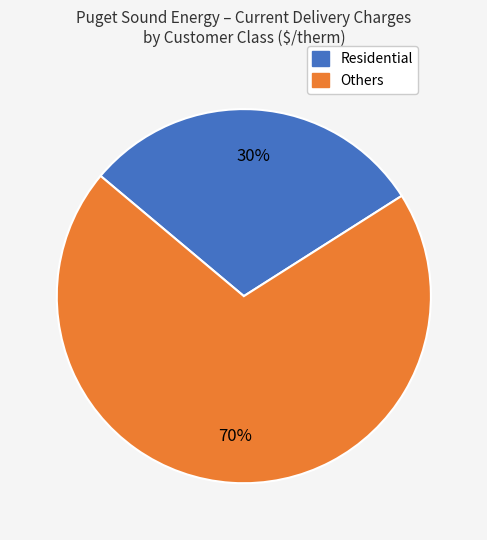

To the nearest percent, what is the difference between the largest and smallest slice percentages?

40%